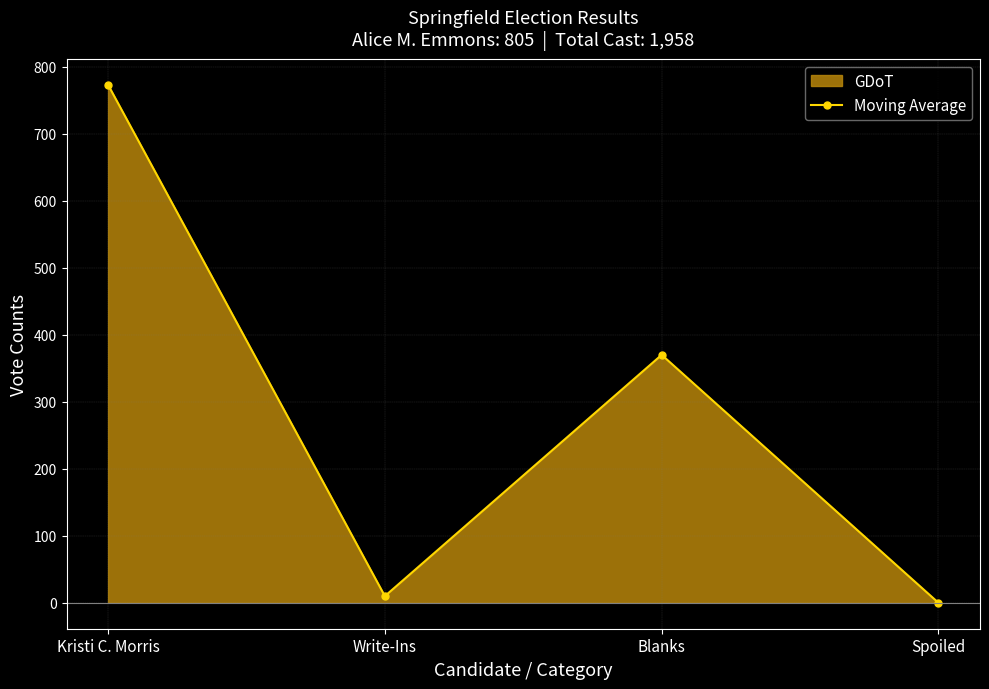

Rank the categories by value from lowest to highest.

Spoiled, Write-Ins, Blanks, Kristi C. Morris